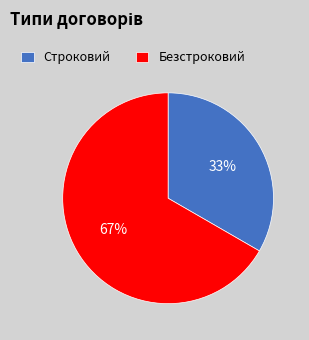

Rank the categories by value from lowest to highest.

Строковий, Безстроковий